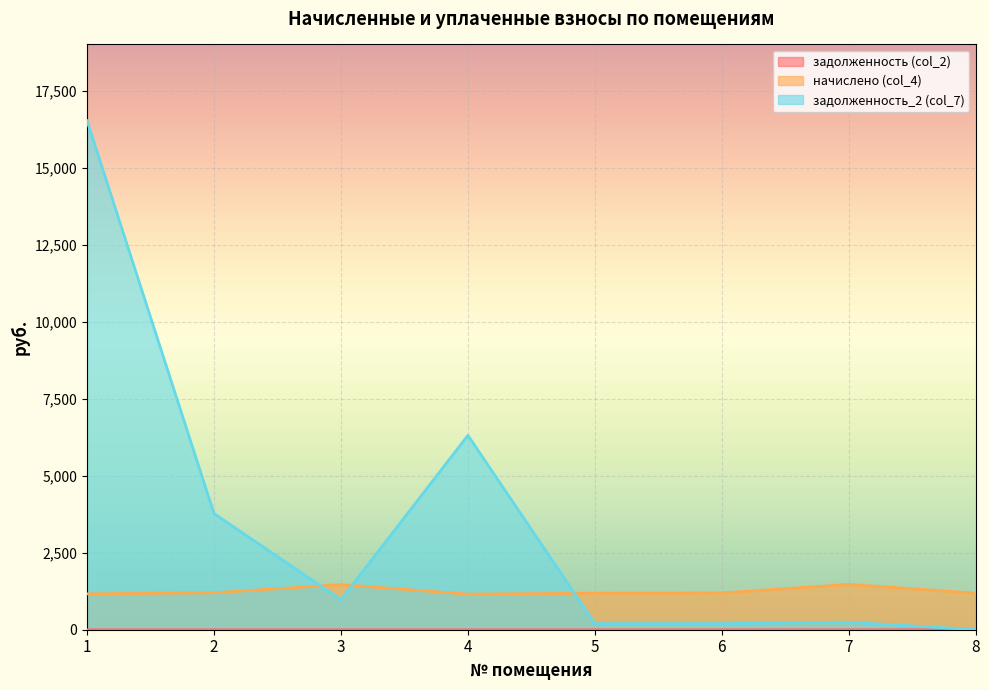

How many times do начислено (col_4) and задолженность_2 (col_7) cross each other?

3